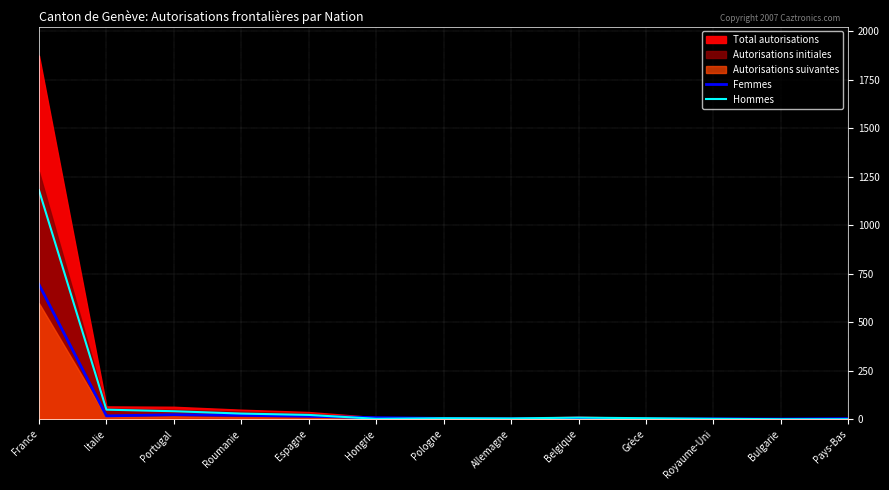

What position from the right is Bulgarie?

2